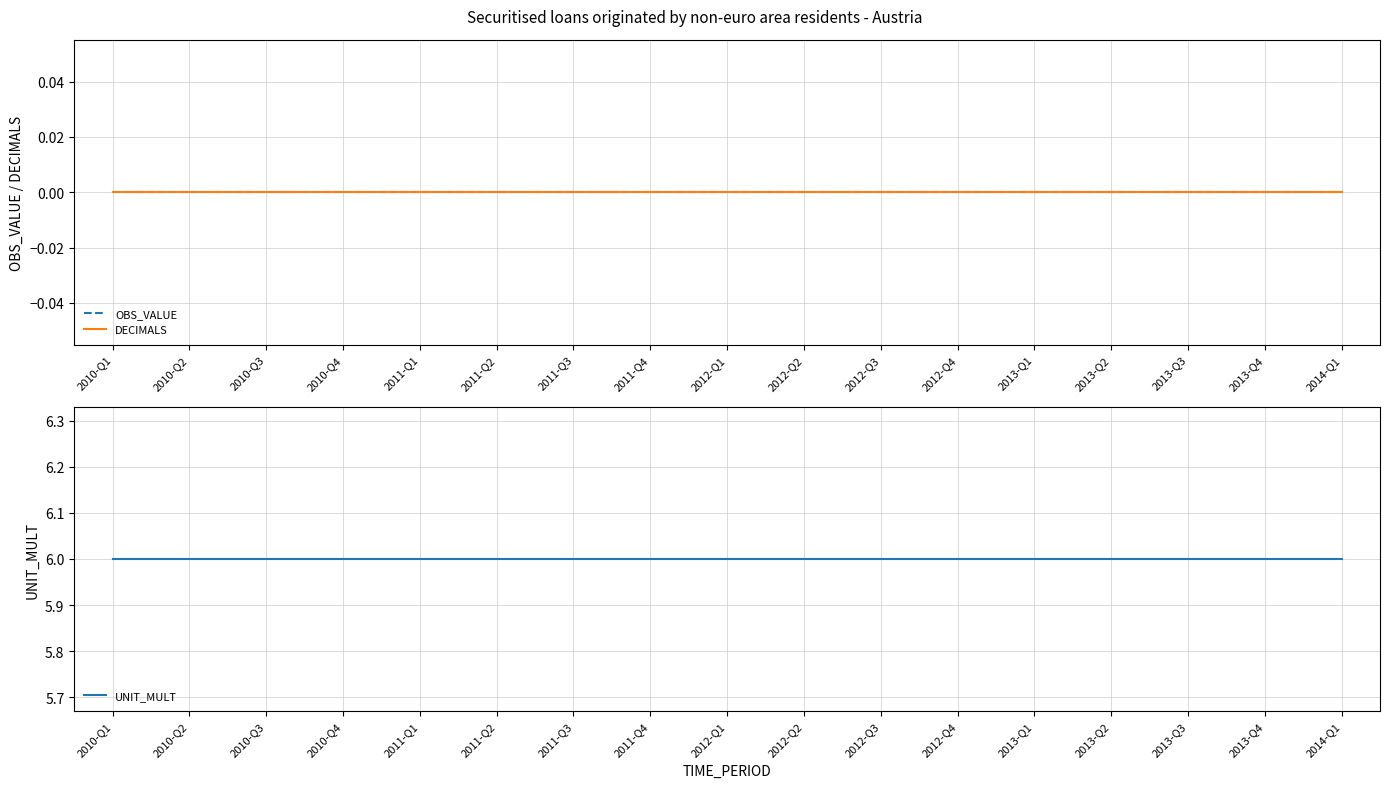

At which category is the sum across all series the highest?

2010-Q1